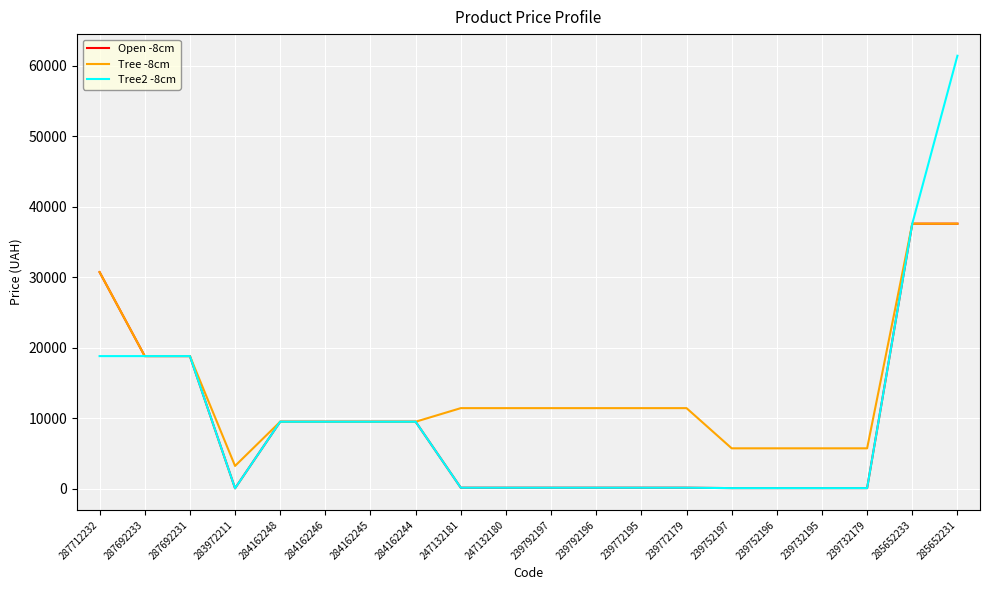

The value of Tree -8cm at 247132180 is 3523.0. True or false?

False